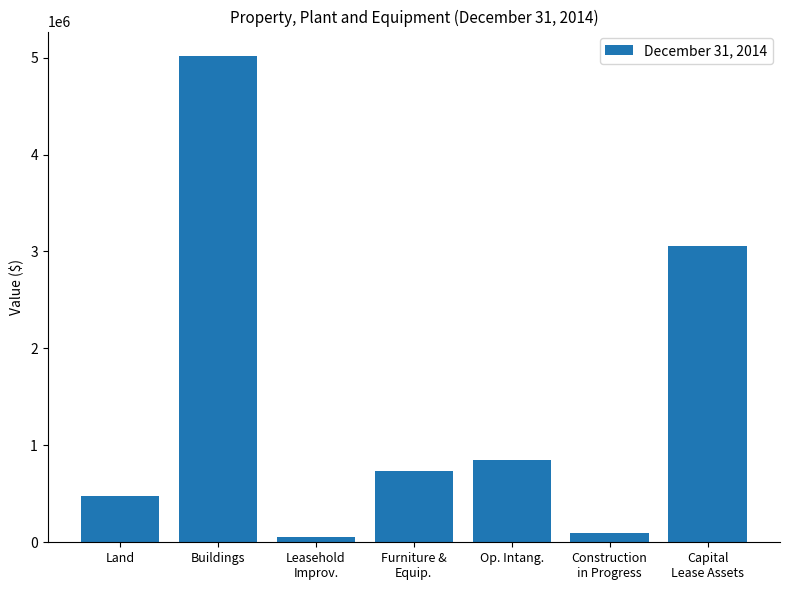

Which has a higher value, Construction
in Progress or Land?

Land